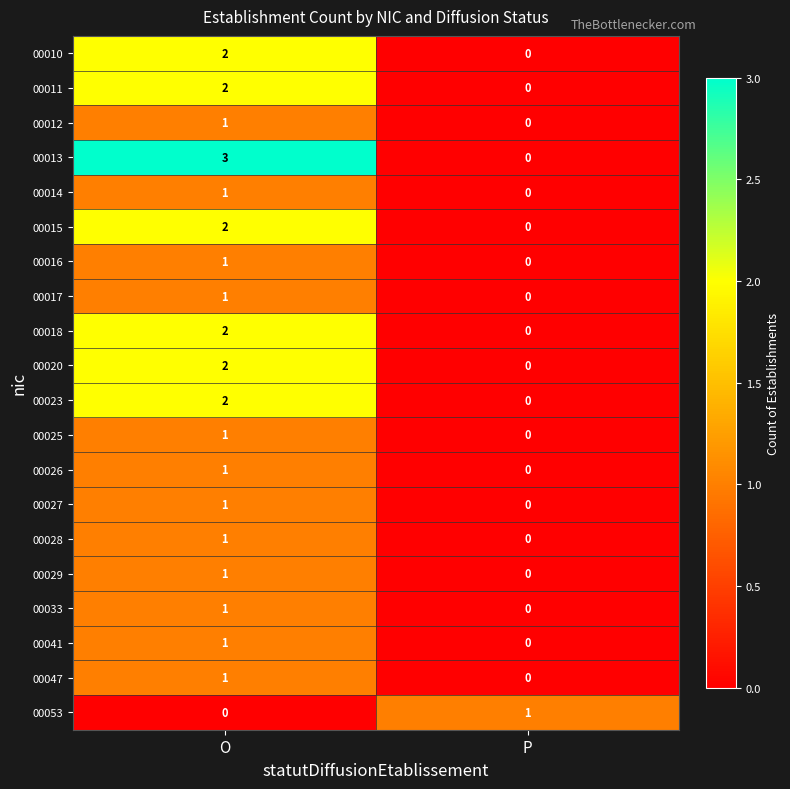

At which category is the sum across all series the highest?

O